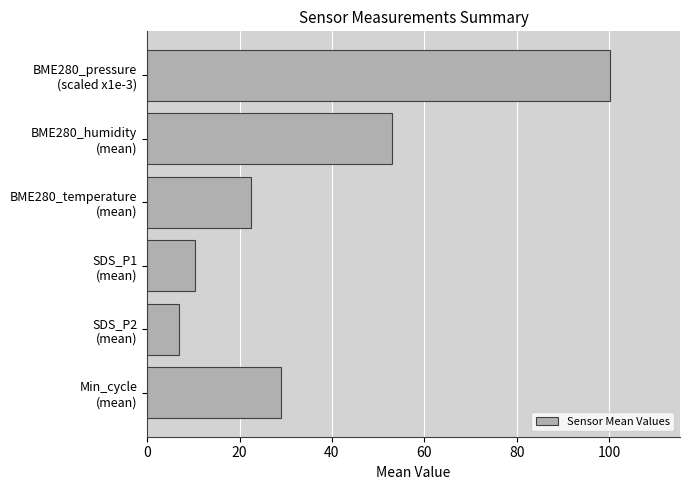

What is the minimum value shown in the chart?

7.0